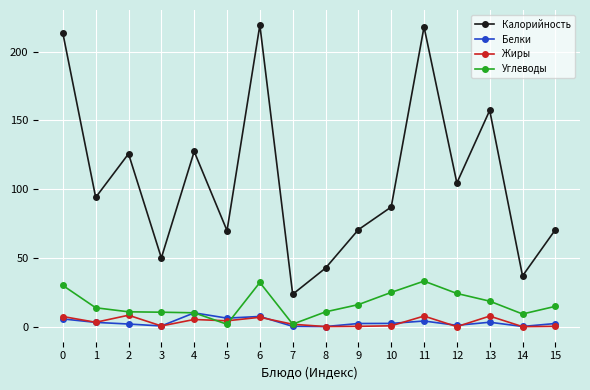

True or false: Белки has more than 1 interior local peaks.

True